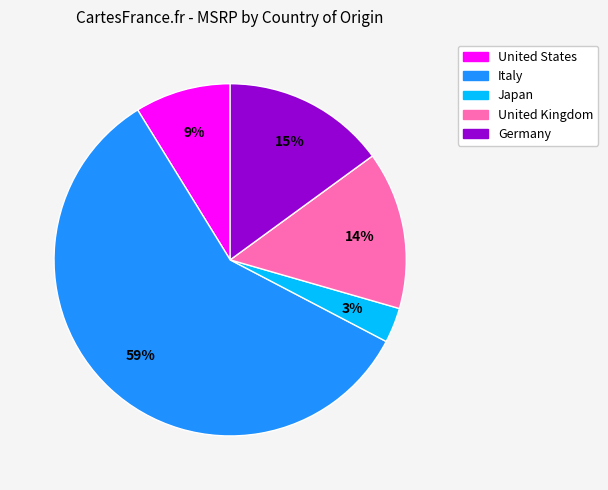

Is there a majority slice in this chart?

Yes